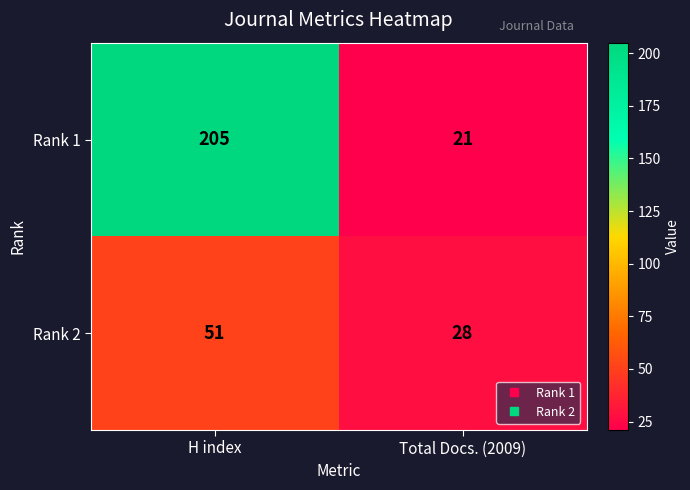

At how many categories does at least one series exceed 133?

1